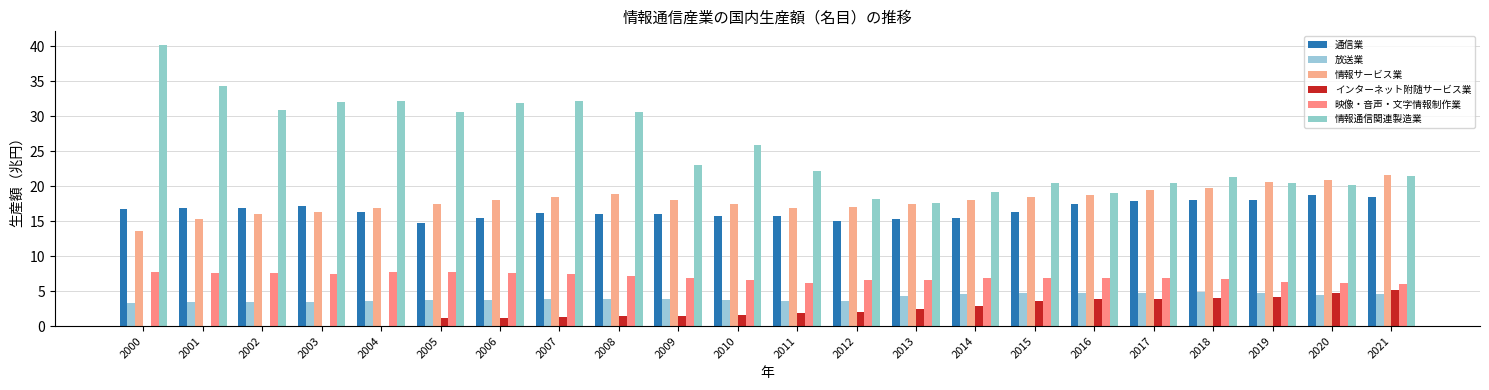

What is the greatest value displayed?

40.2